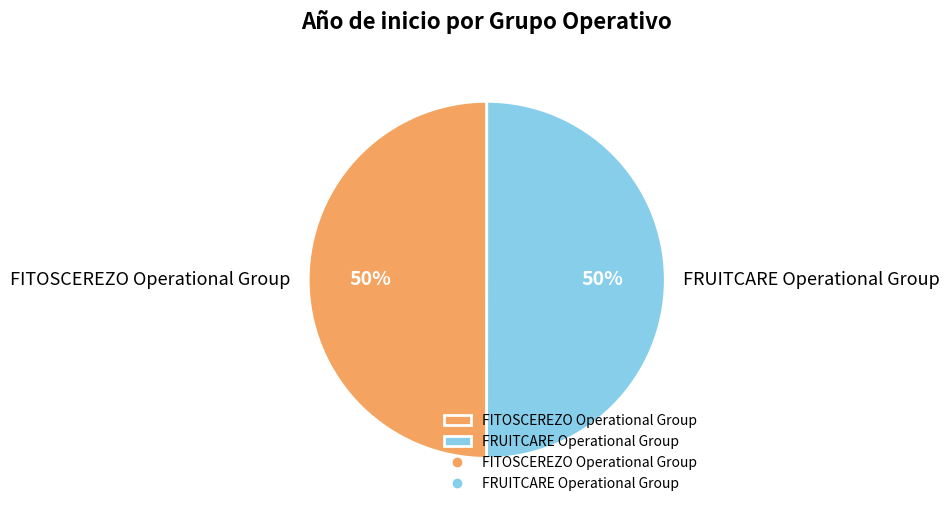

How many segments does this pie chart have?

2